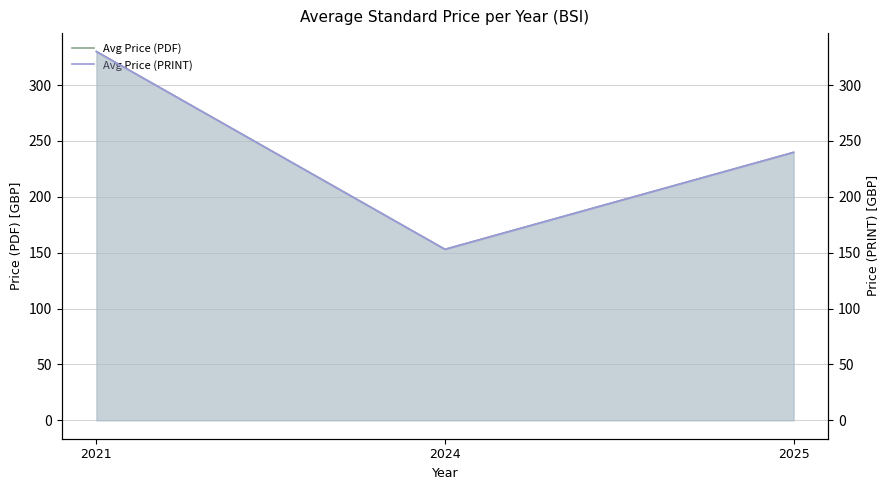

What is the difference between the maximum and minimum values in the Avg Price (PRINT) series?

177.0